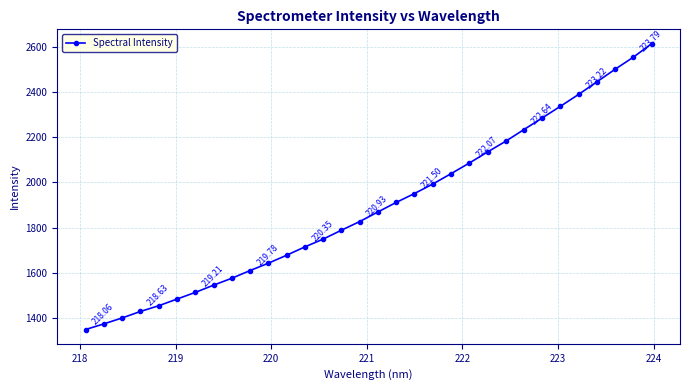

Does the chart display data point markers on the line(s)?

Yes